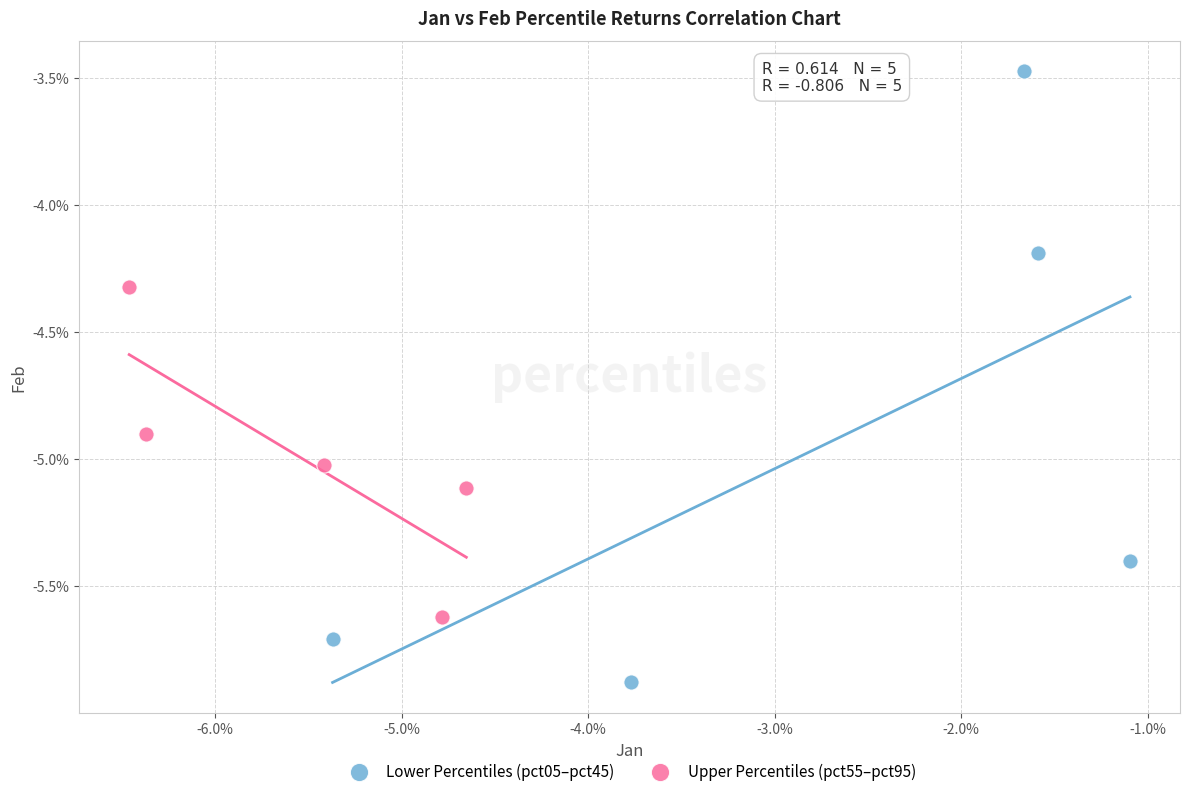

Which series contains the lowest Y value?

Lower Percentiles (pct05–pct45)